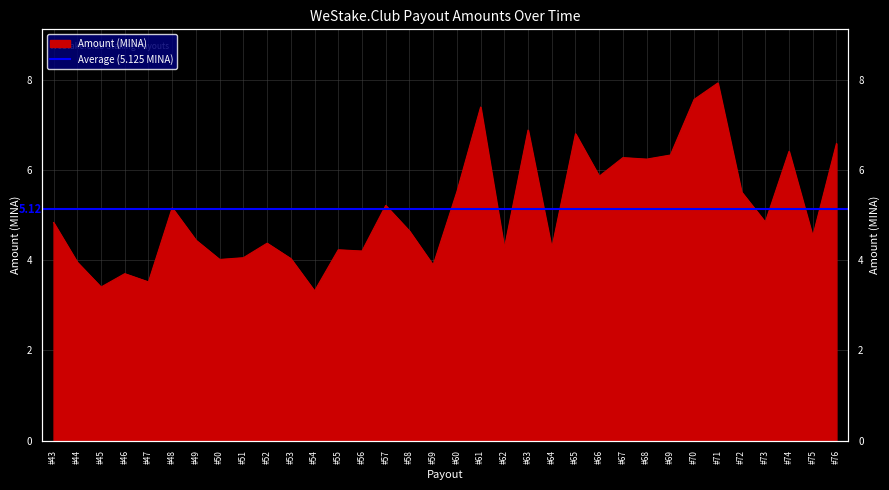

Where is the data nearest to the value 5?

#73